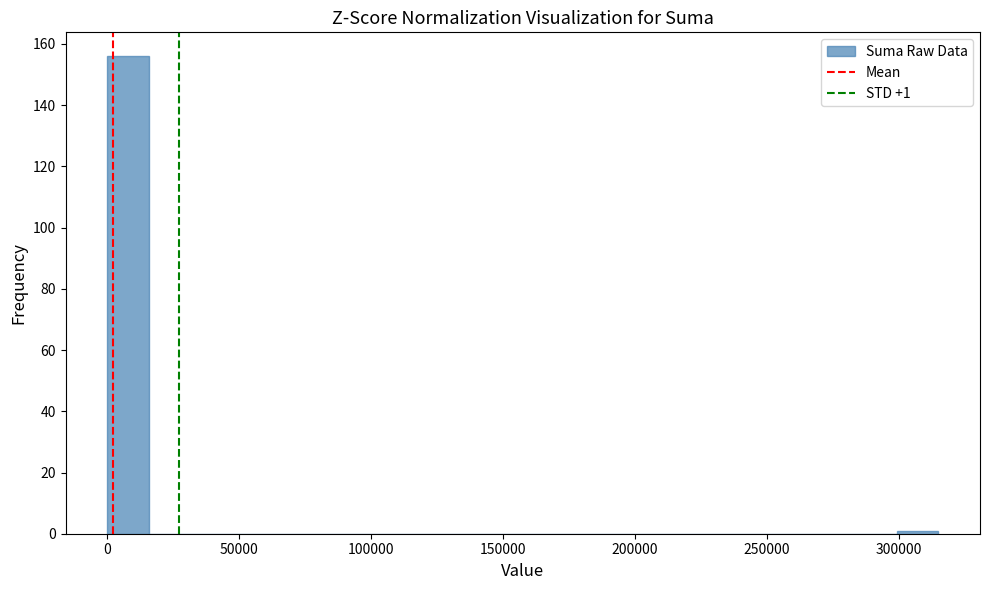

Around what value on the x-axis is the tallest bar? Give the approximate position of its centre, as read against the axis.

10000